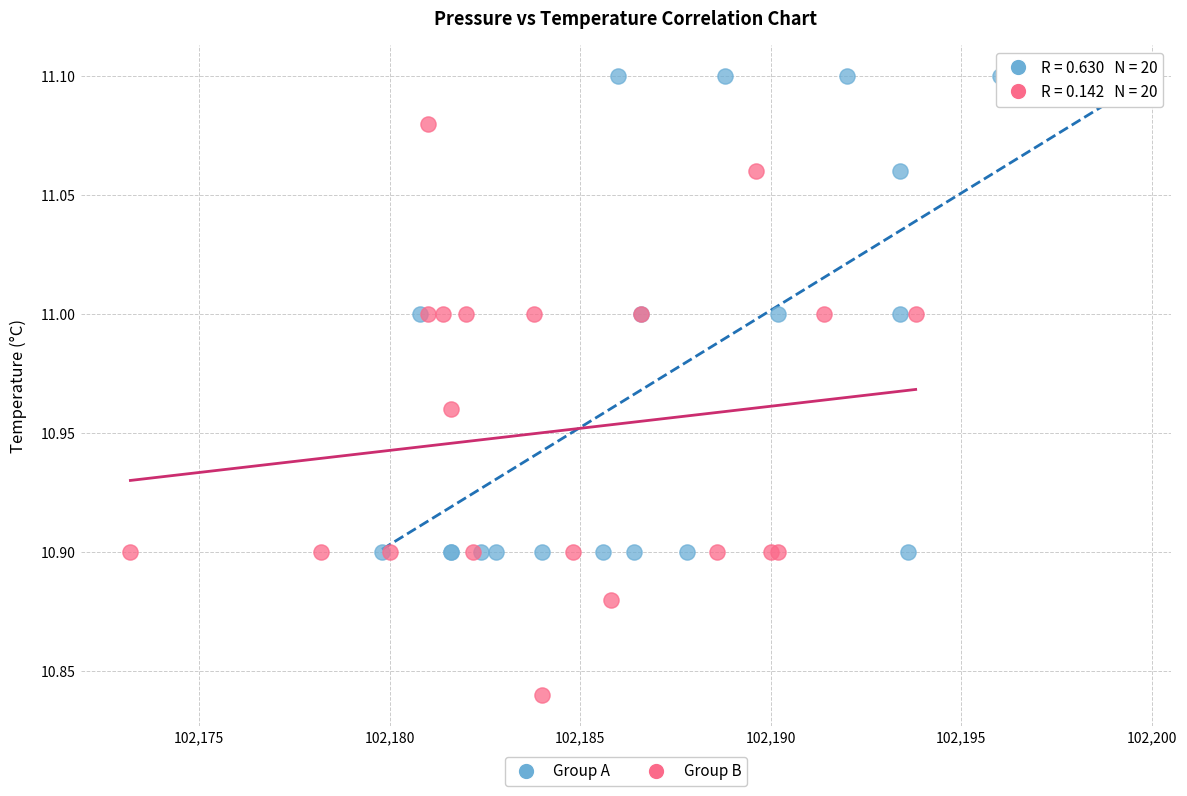

Which series has the largest Y range (max minus min)?

Group B